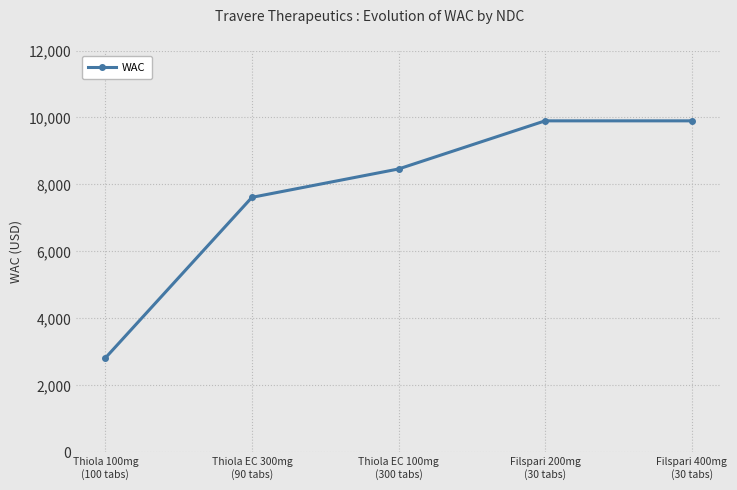

What is the difference between the second highest and second lowest values?

2283.5